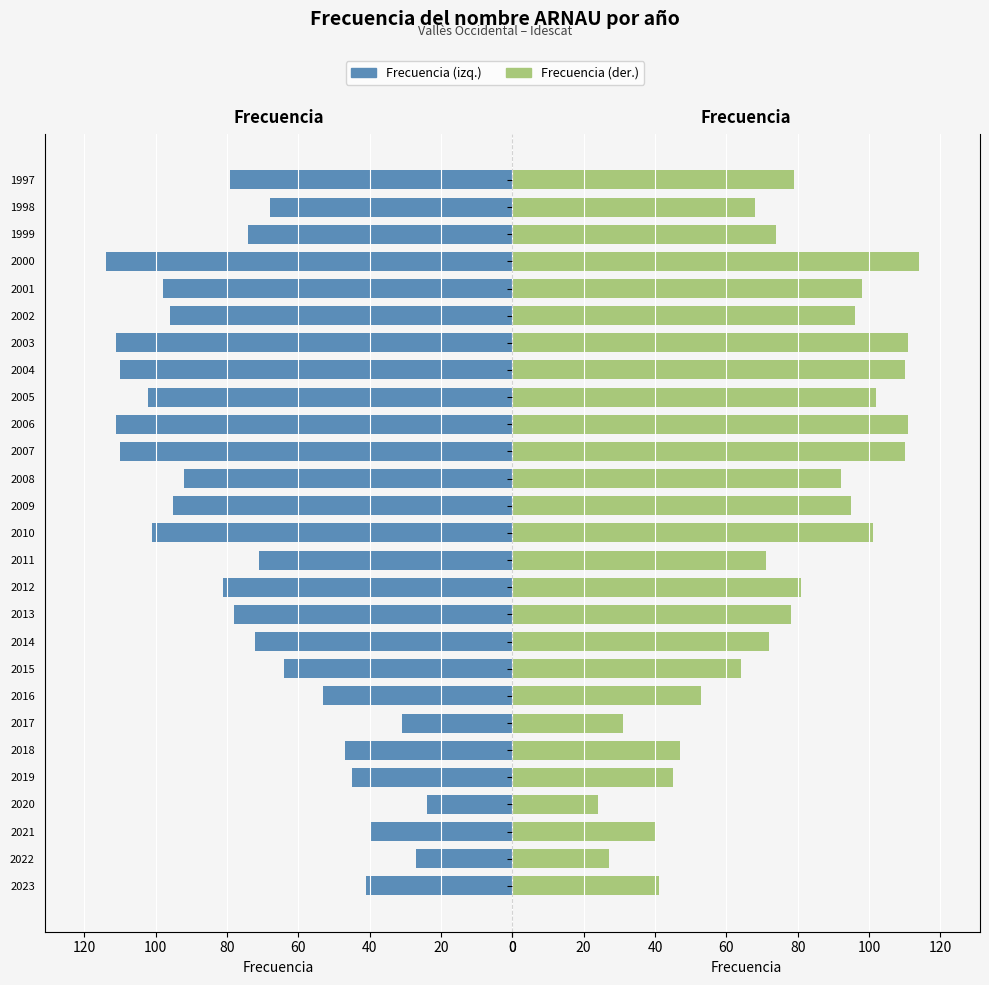

Reading left to right, extract all data points from this chart.

Frecuencia (izq.): 41	27	40	24	45	47	31	53	64	72	78	81	71	101	95	92	110	111	102	110	111	96	98	114	74	68	79
Frecuencia (der.): 41	27	40	24	45	47	31	53	64	72	78	81	71	101	95	92	110	111	102	110	111	96	98	114	74	68	79